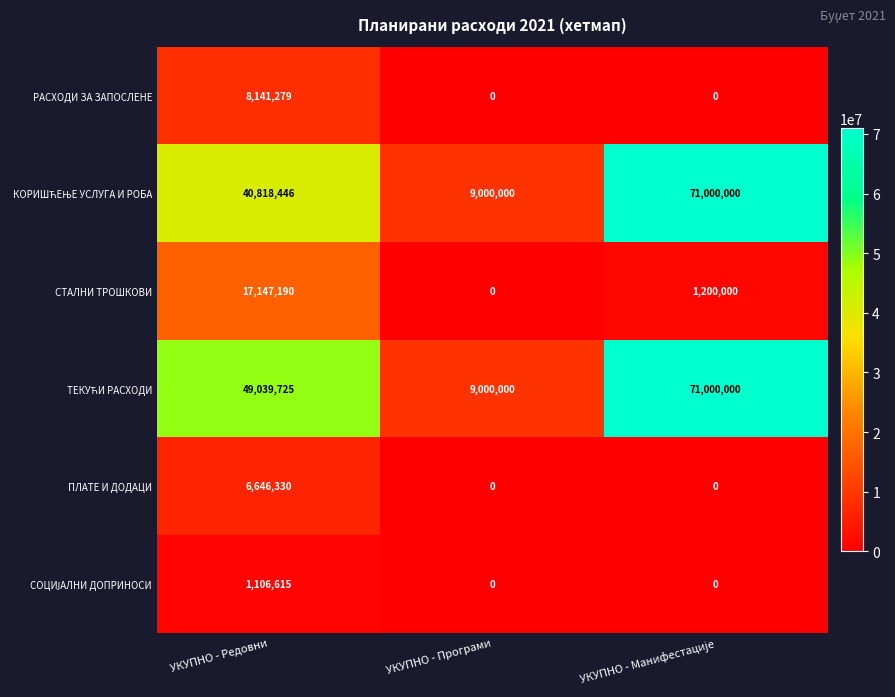

What is the total value across all series at УКУПНО - Редовни?

122899585